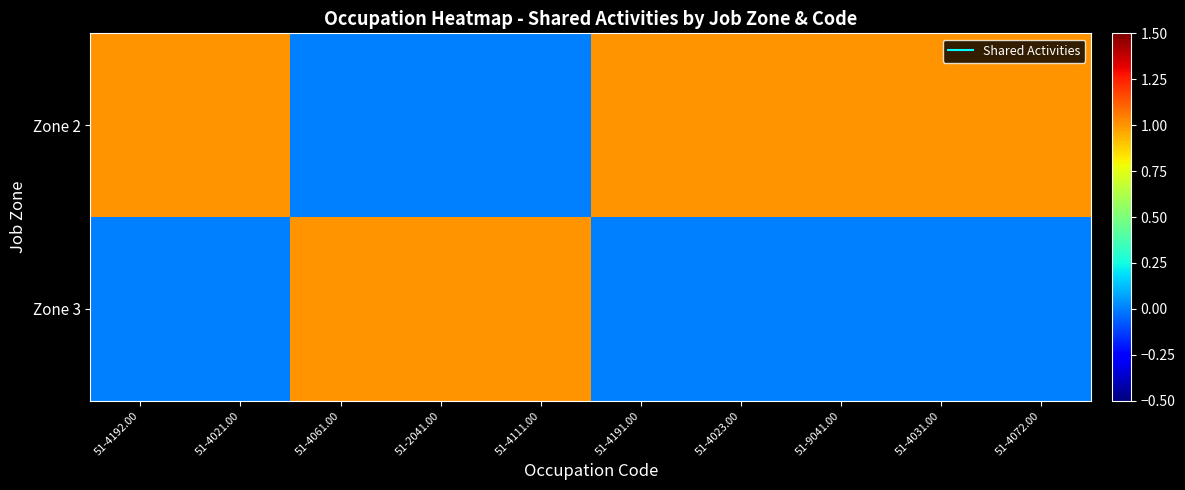

What is the total value across all series at 51-4031.00?

1